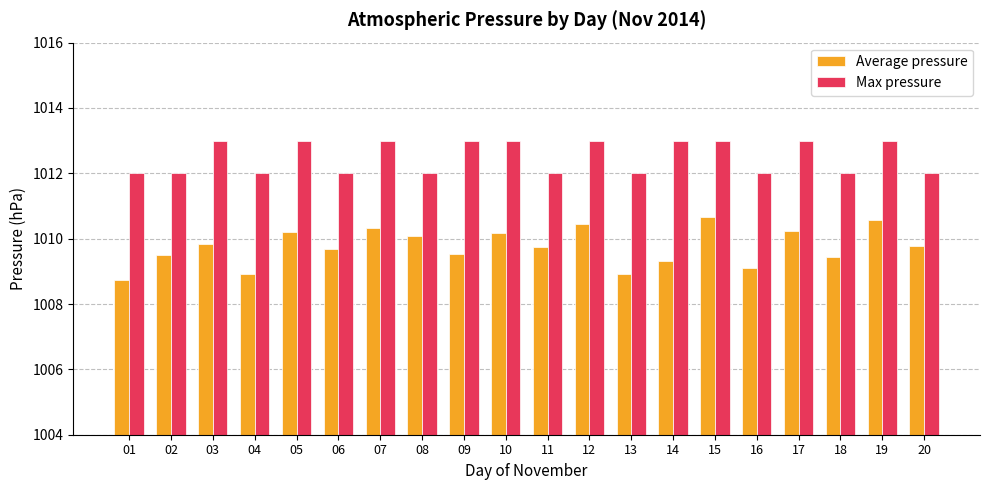

At which label does Average pressure first exceed 1009?

02